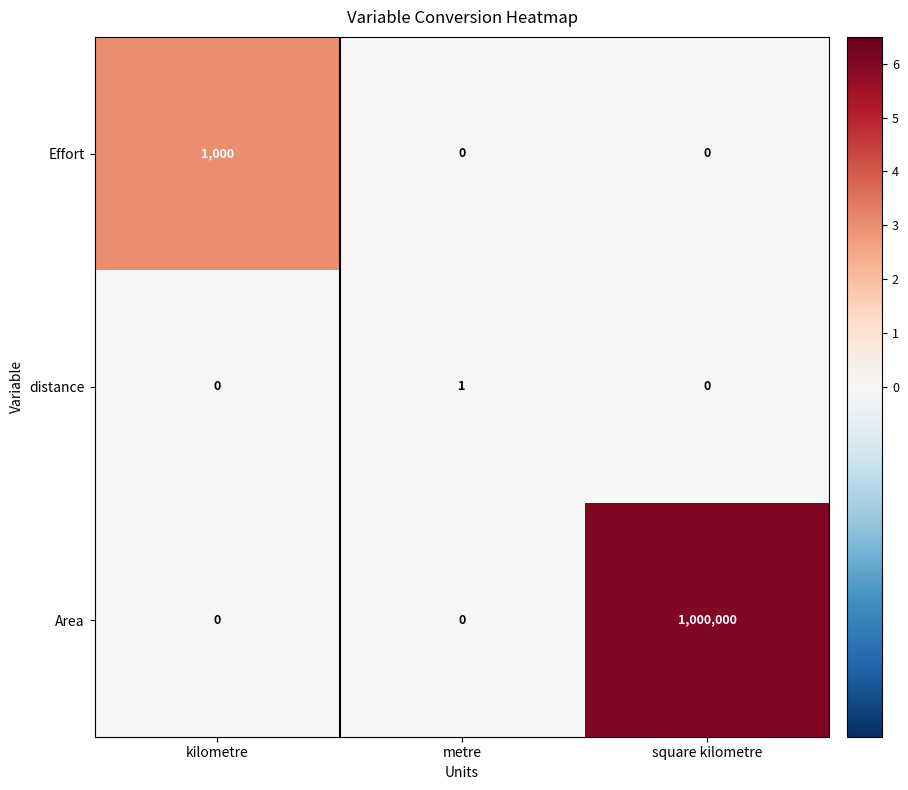

List the series in order of their peak value, lowest first.

distance, Effort, Area